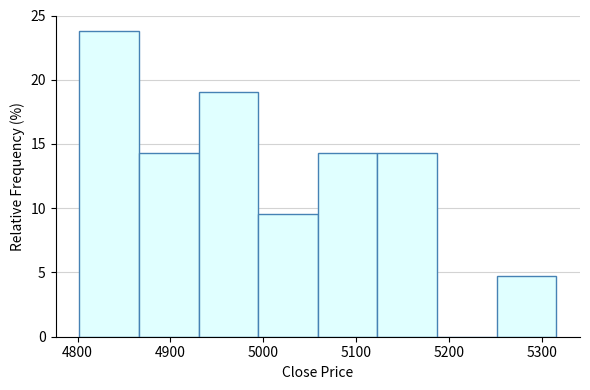

Reading left to right, transcribe this chart: for each bar, give the range it covers on the x-axis and its height. Neither the bar edges nor the heights are printed on the chart, so give them approximately, as read against the axes.

4800 to 4870: 24.0
4870 to 4930: 14.5
4930 to 4990: 19.0
4990 to 5060: 9.5
5060 to 5120: 14.5
5120 to 5190: 14.5
5190 to 5250: 0
5250 to 5320: 5.0